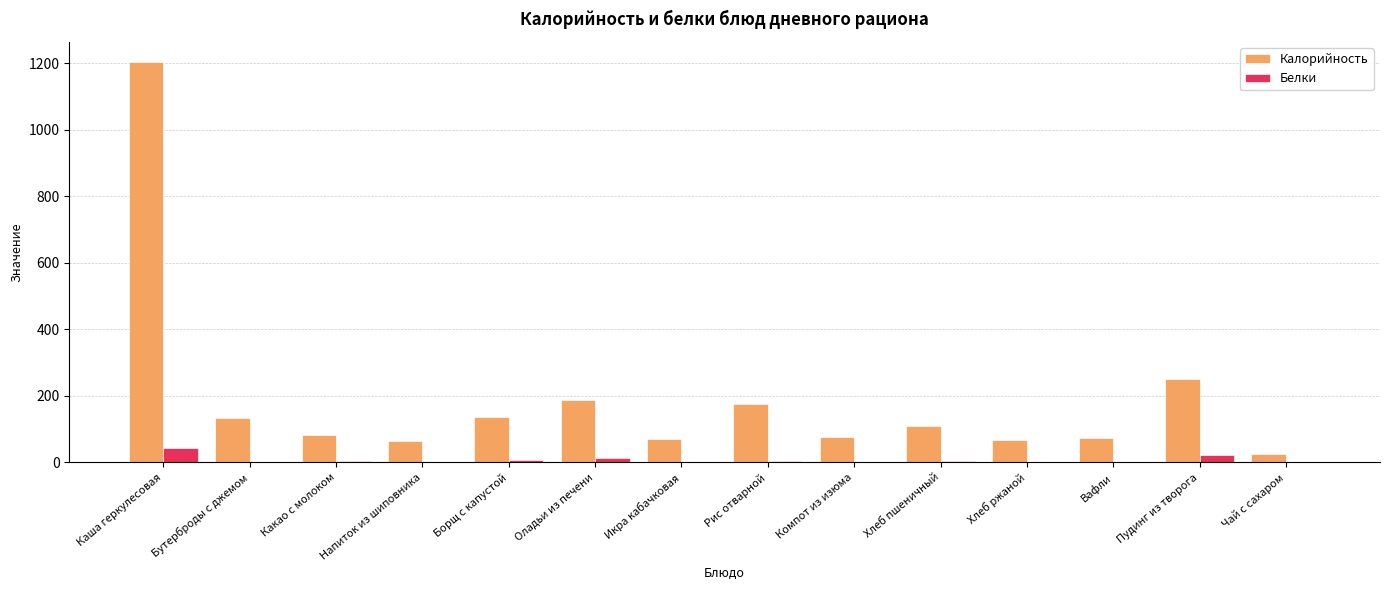

What is the maximum value shown in the chart?

1204.0